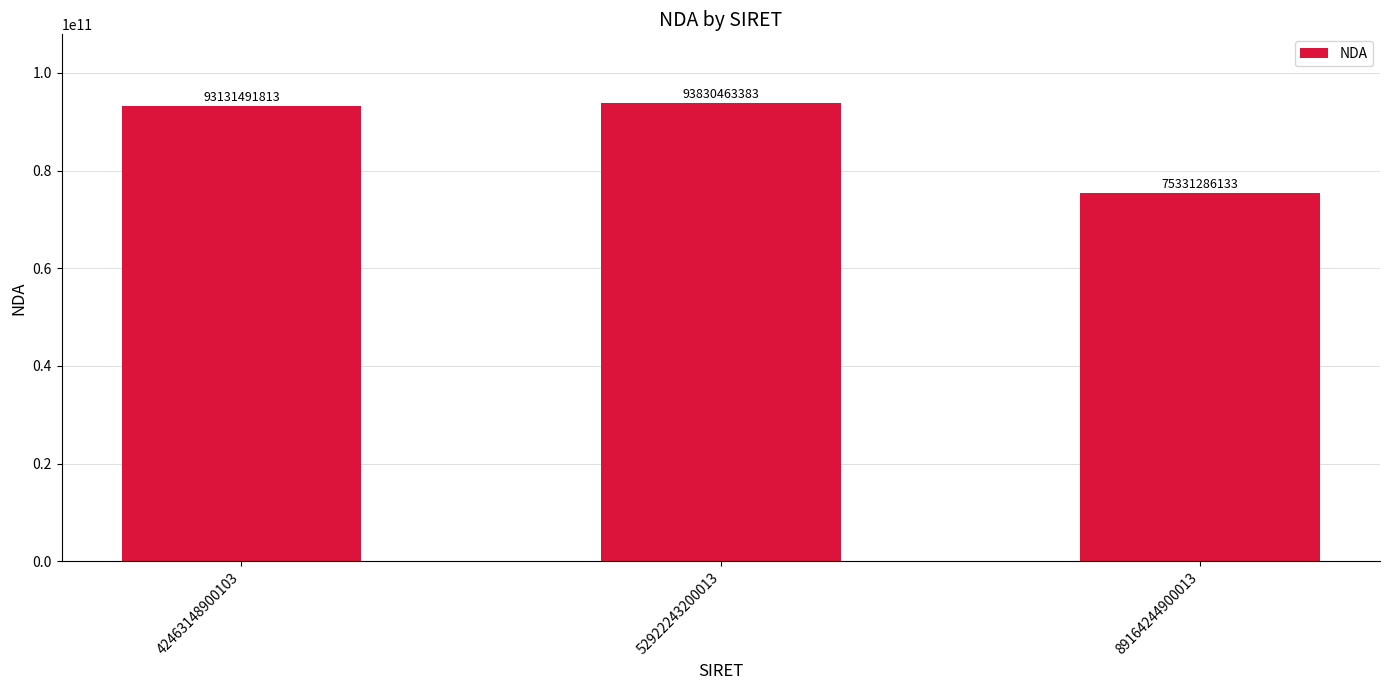

True or false: the data shows 159473617663 at 52922243200013.

False